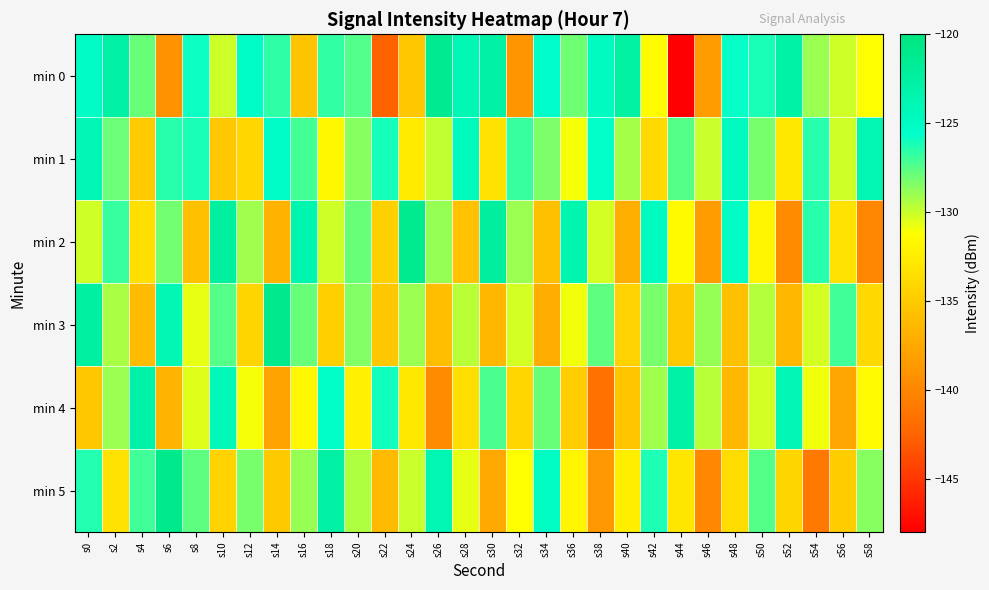

How many series are shown in this chart?

6